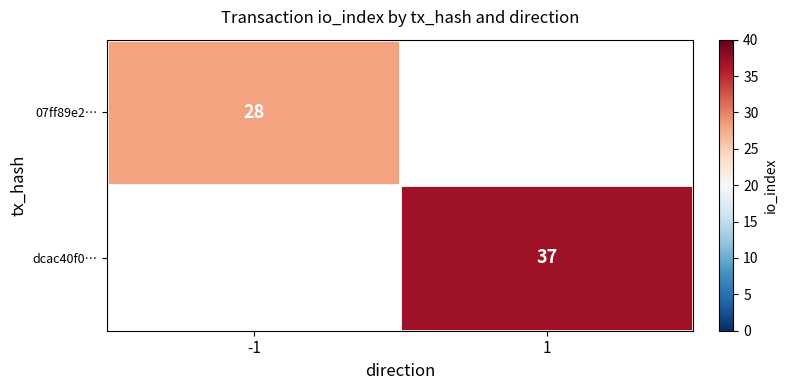

Is it true that dcac40f0… equals 37 at 1?

True